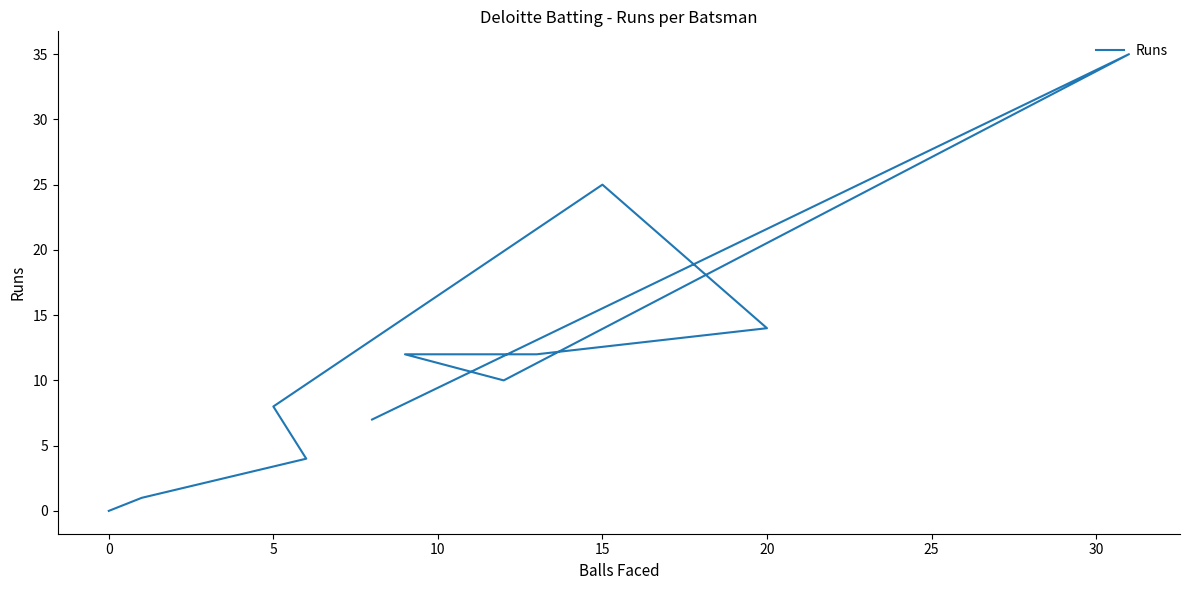

What is the difference between the values at 10 and 35?

4